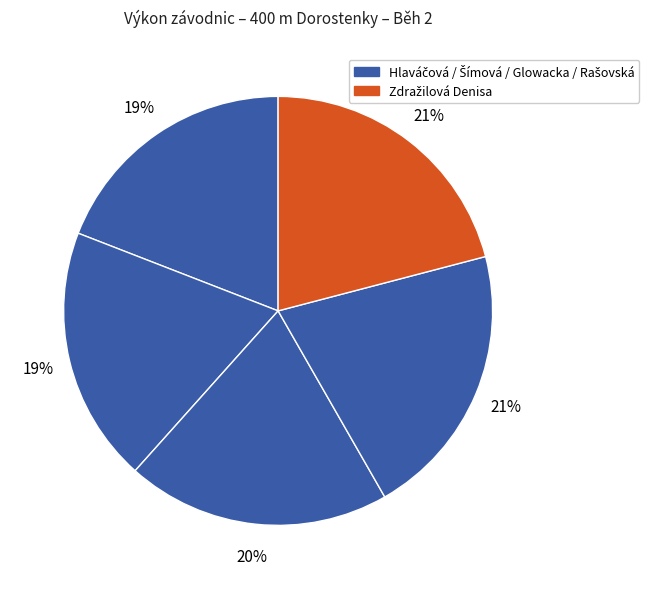

How many slices are in this pie chart?

5